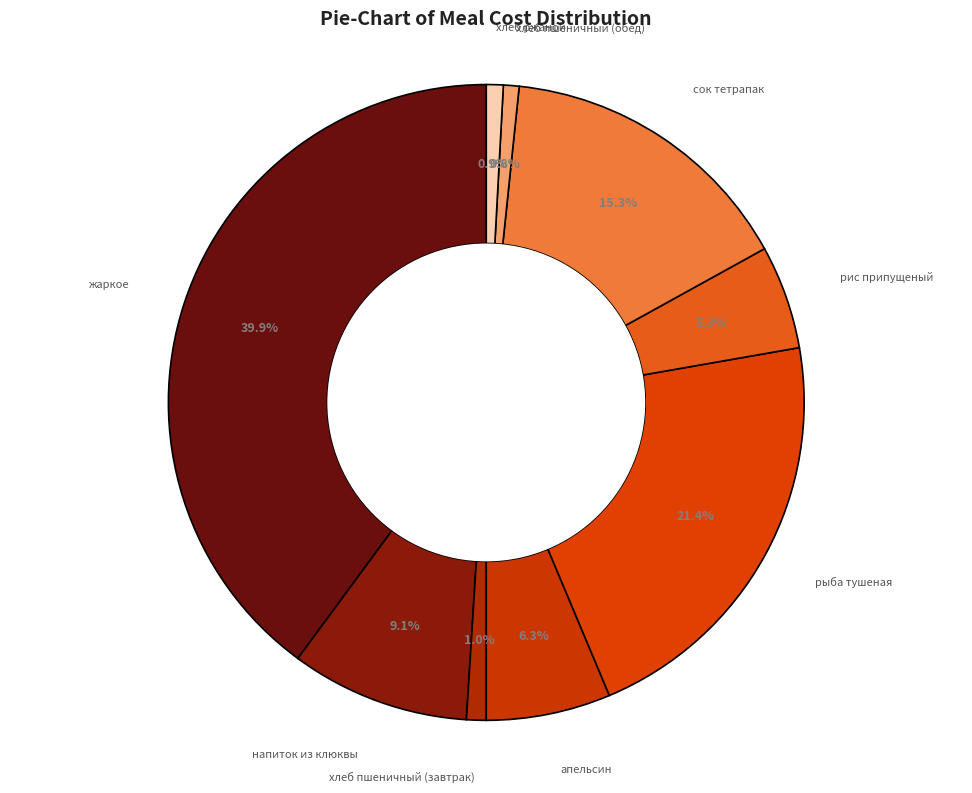

To the nearest percent, what is the average slice percentage?

11%